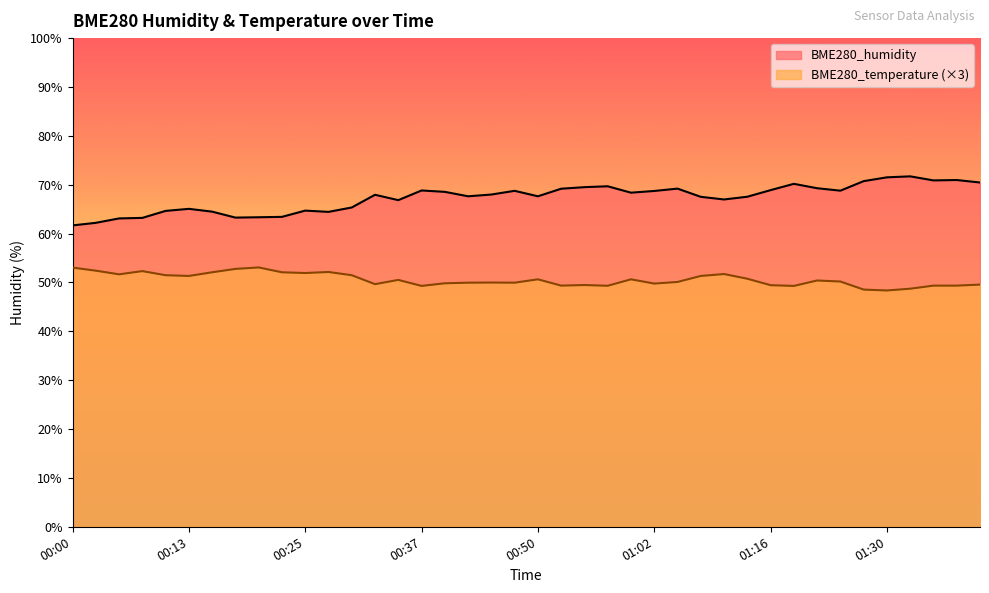

What is the label of the 33rd point from the left?

01:21